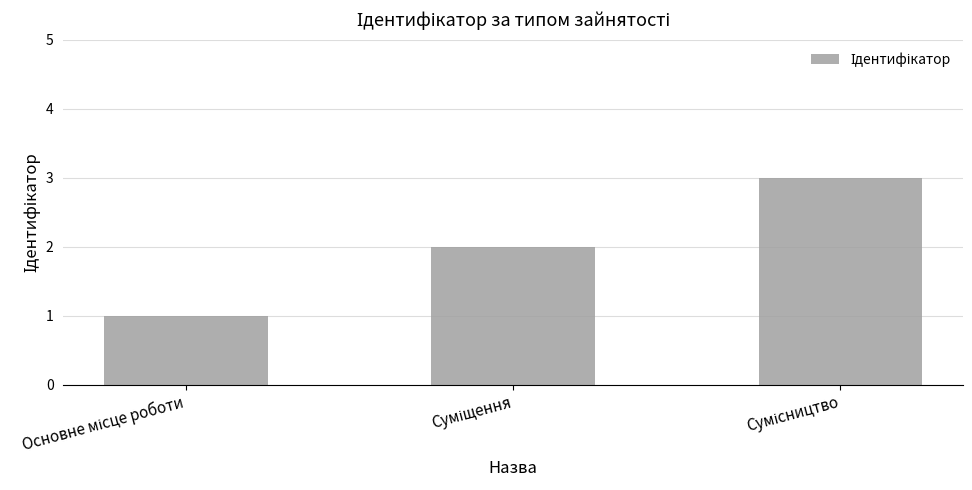

Count the values in the range 1 to 3.

3